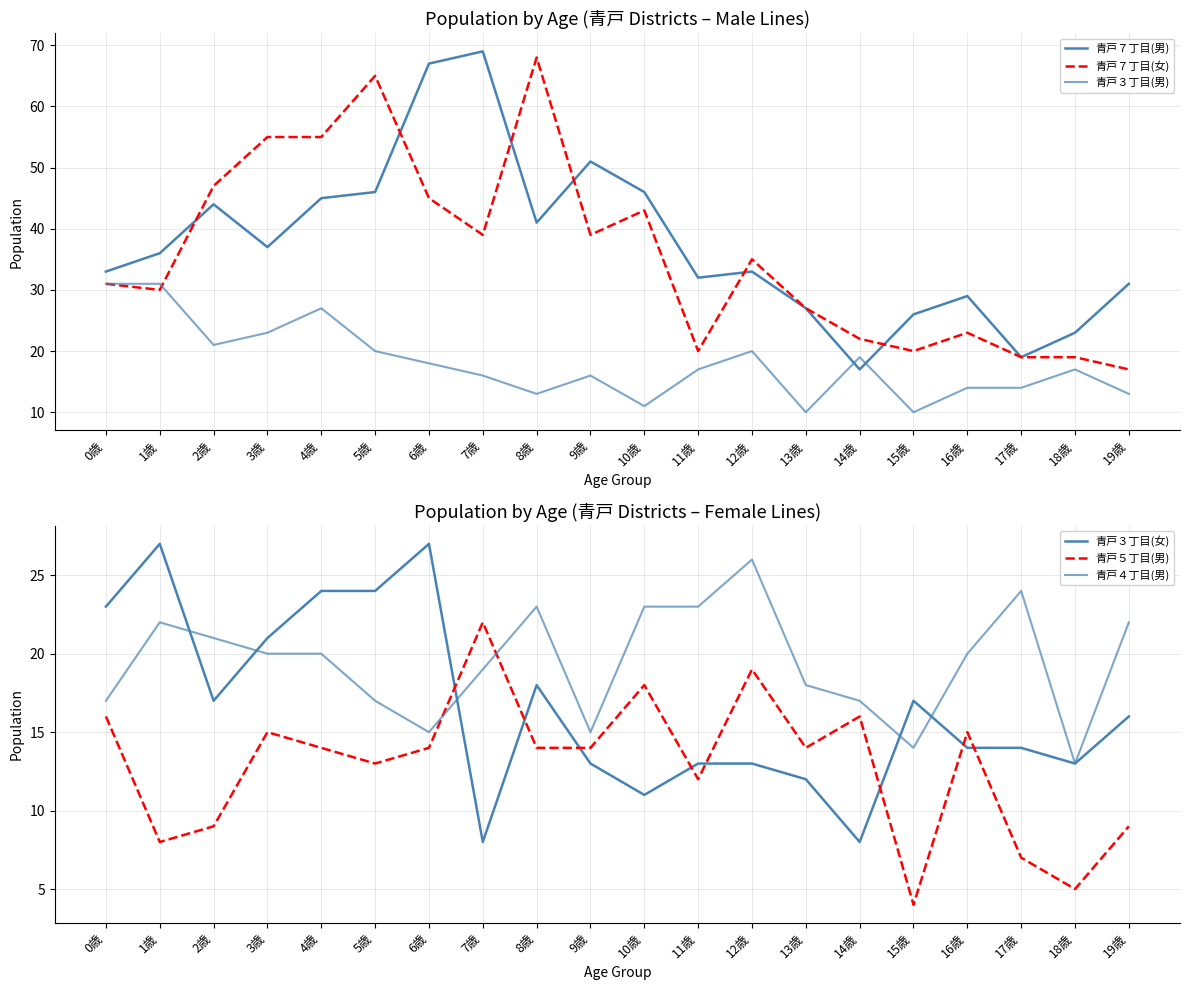

What is the value of the 青戸７丁目(男) point at the 6th from the left?

46